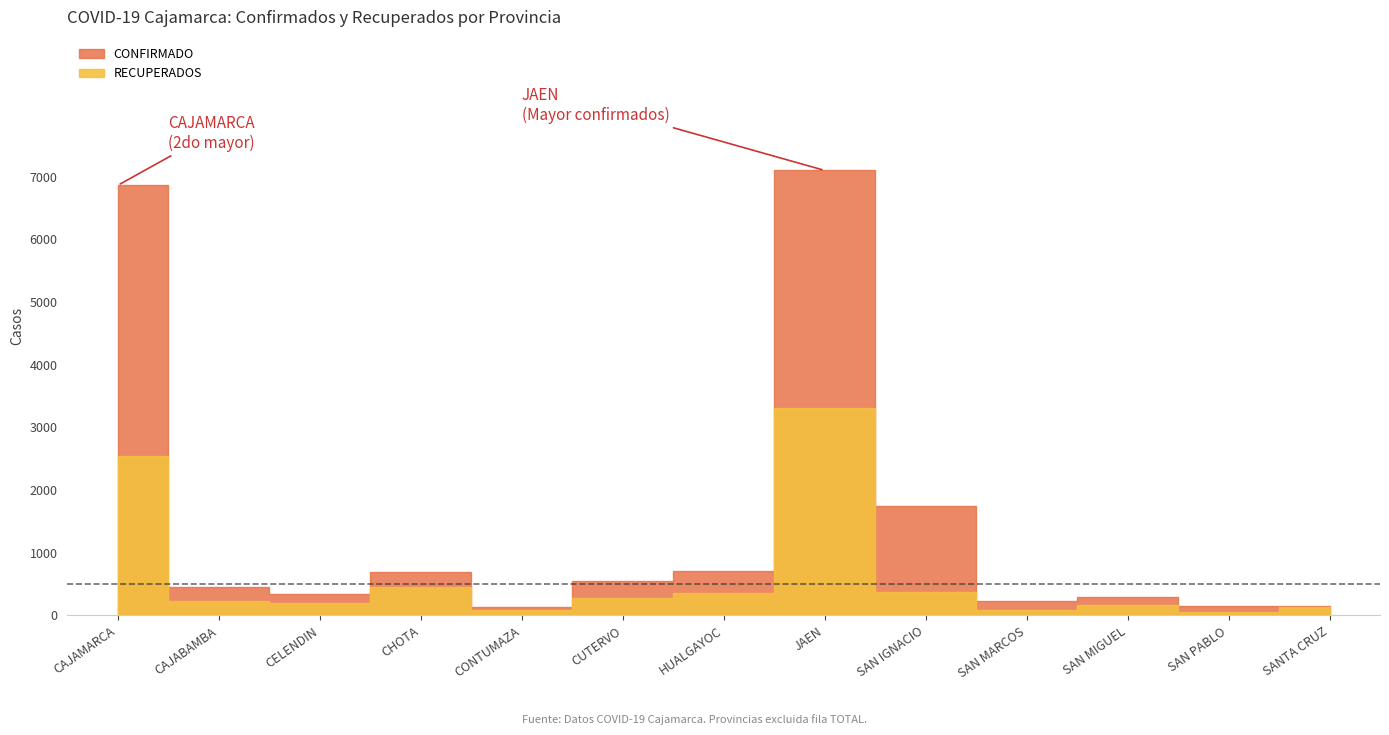

Rank the categories by RECUPERADOS value from lowest to highest.

SAN PABLO, CONTUMAZA, SAN MARCOS, SANTA CRUZ, SAN MIGUEL, CELENDIN, CAJABAMBA, CUTERVO, HUALGAYOC, SAN IGNACIO, CHOTA, CAJAMARCA, JAEN